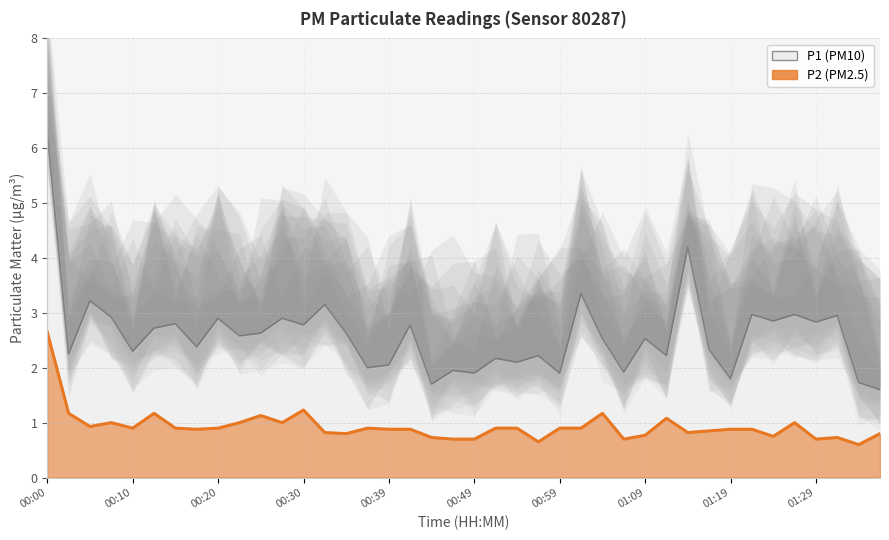

Which label corresponds to the smallest value in the chart?

01:34